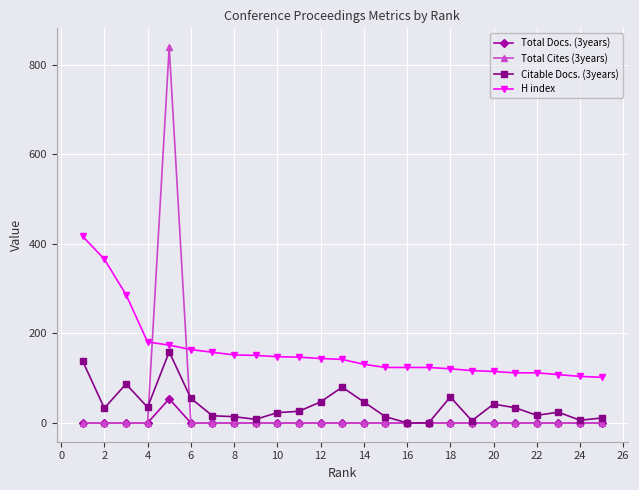

How many lines are shown in the chart?

4